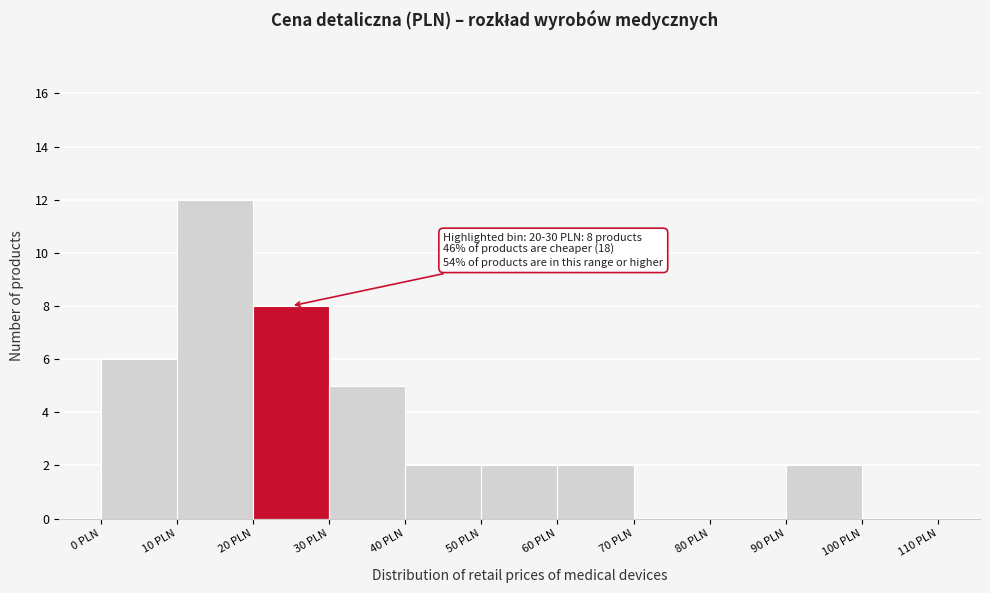

Over which range of the x-axis is the bar tallest?

10 to 20